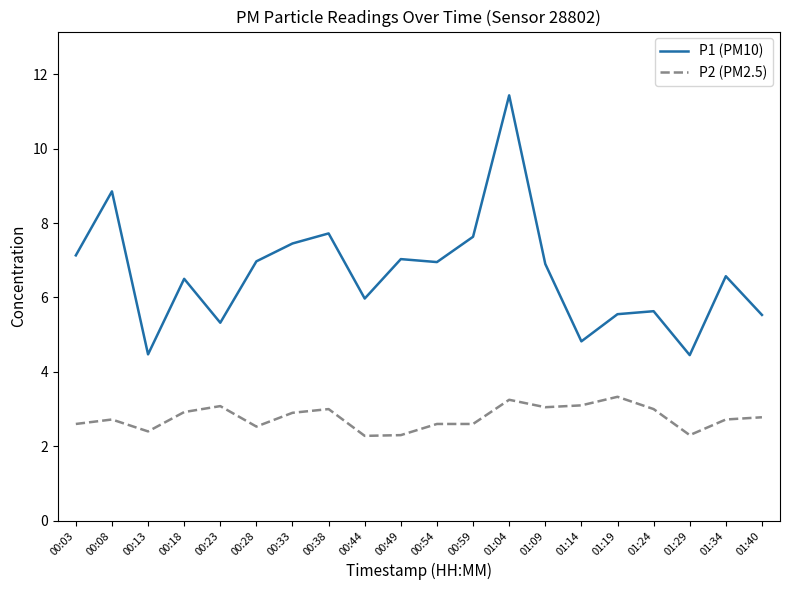

What is the spread (max minus min) of values at 00:49?

4.7